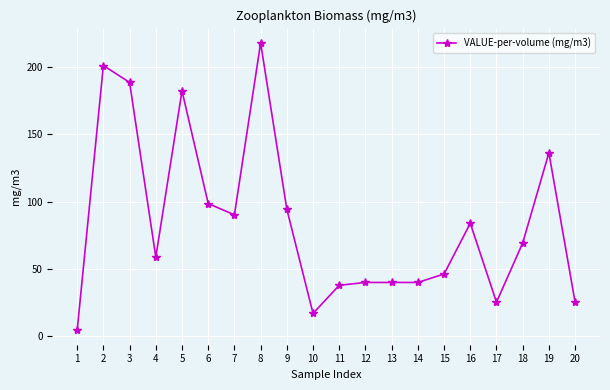

At which category does the chart reach its peak across all series?

8